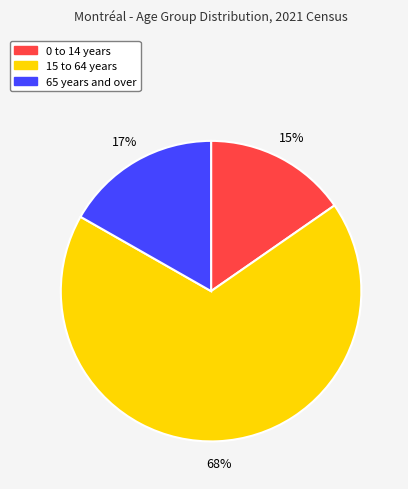

Which has a higher value, 15 to 64 years or 65 years and over?

15 to 64 years